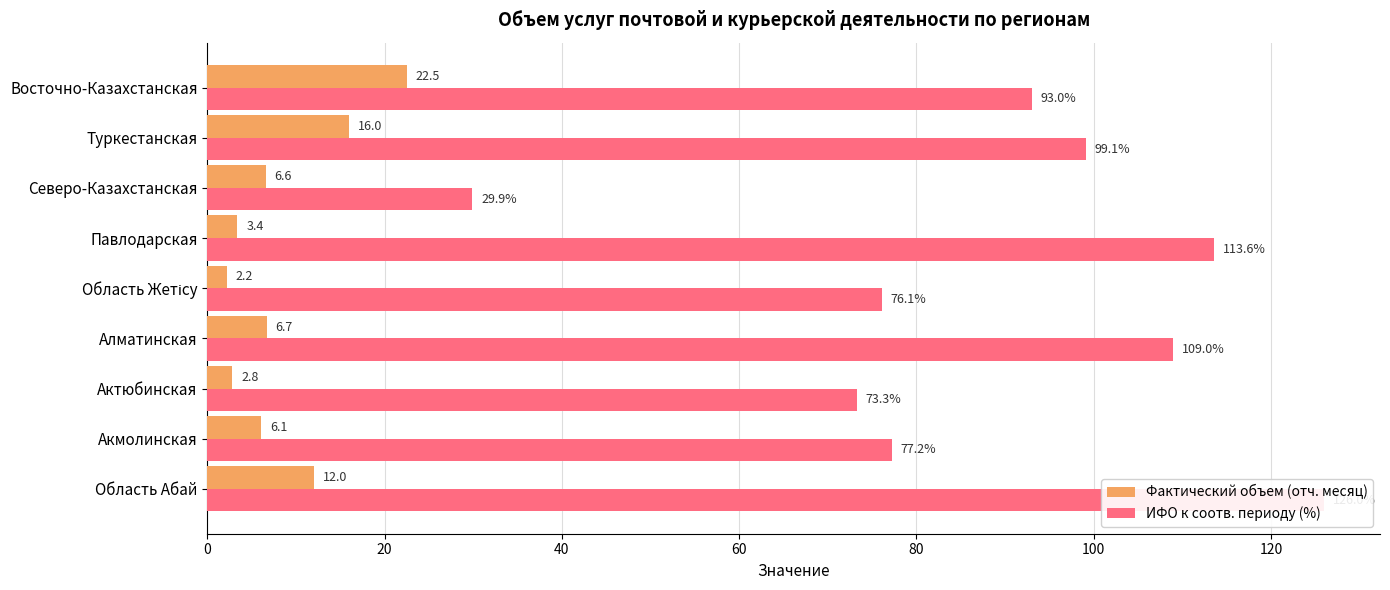

What is the difference between the ИФО к соотв. периоду (%) values at 20 and 120?

47.3